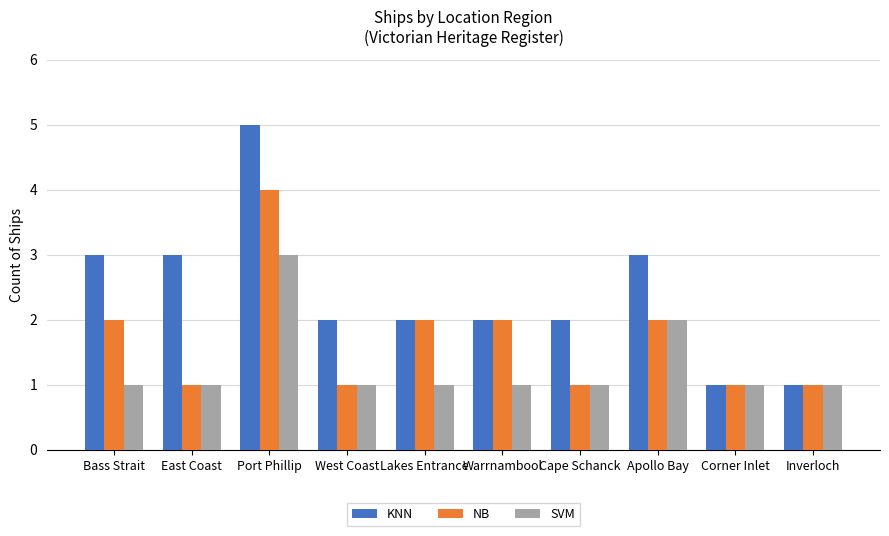

Which series changed the most between Bass Strait and Apollo Bay?

SVM